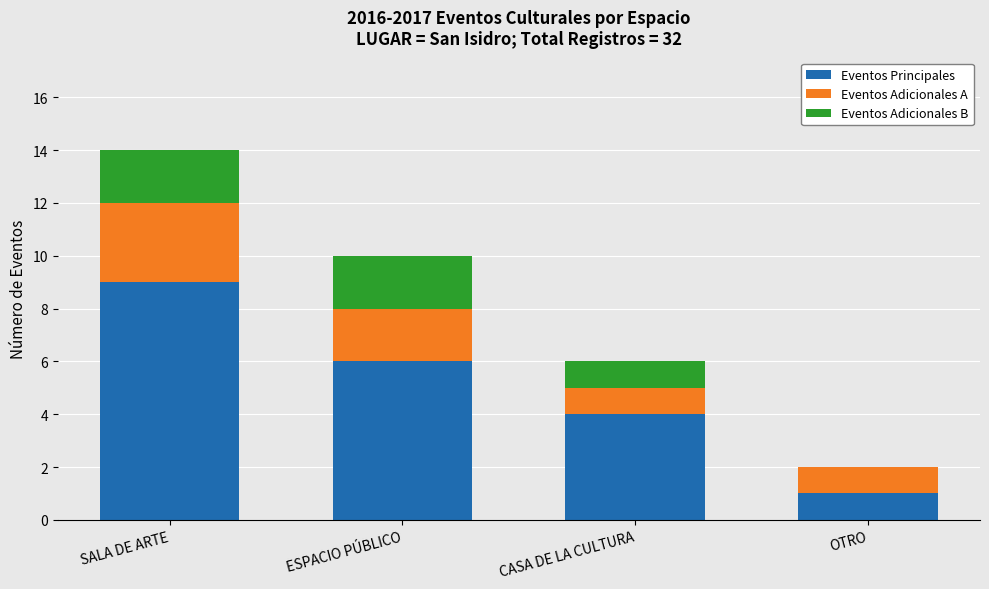

At which label does Eventos Principales reach its peak?

SALA DE ARTE